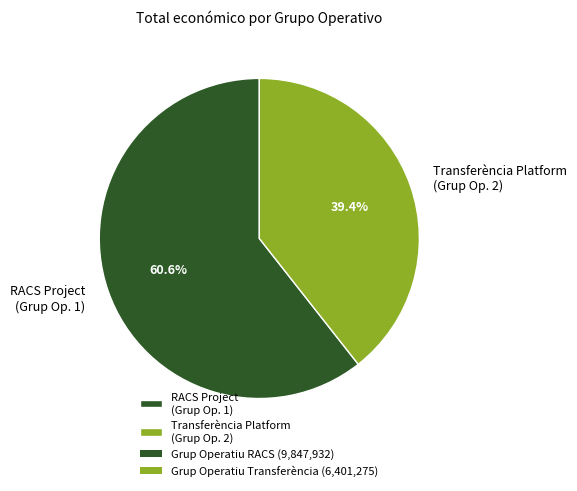

Between Transferència Platform (Grup Op. 2) and RACS Project (Grup Op. 1), which is larger?

RACS Project (Grup Op. 1)